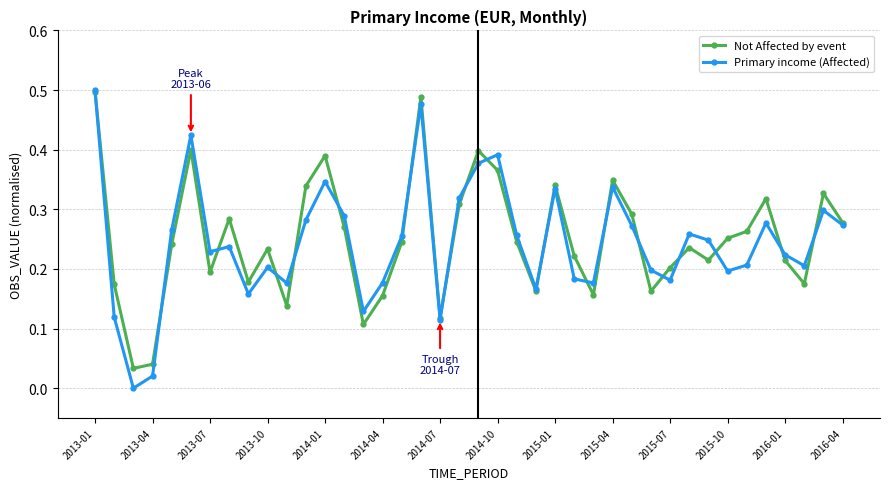

How many data points does each series have?

40